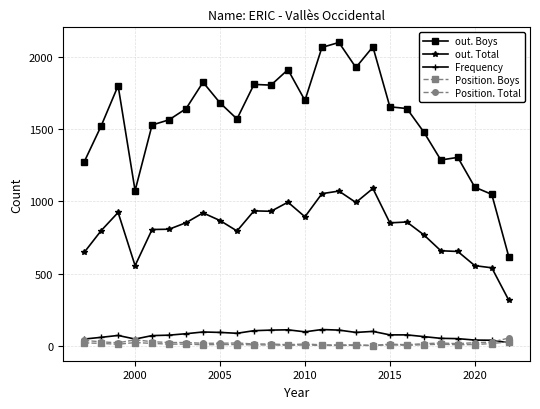

What is the greatest value displayed?

2099